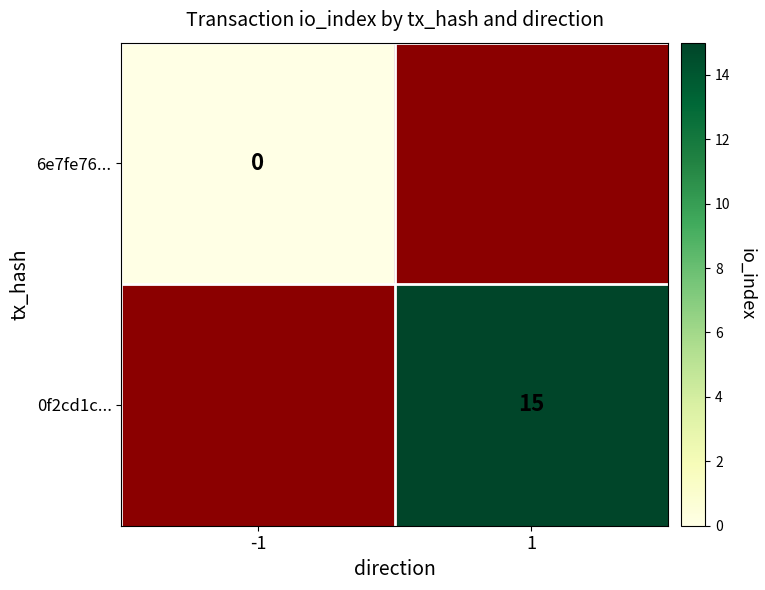

The value of 0f2cd1c... at 1 is 15. True or false?

True